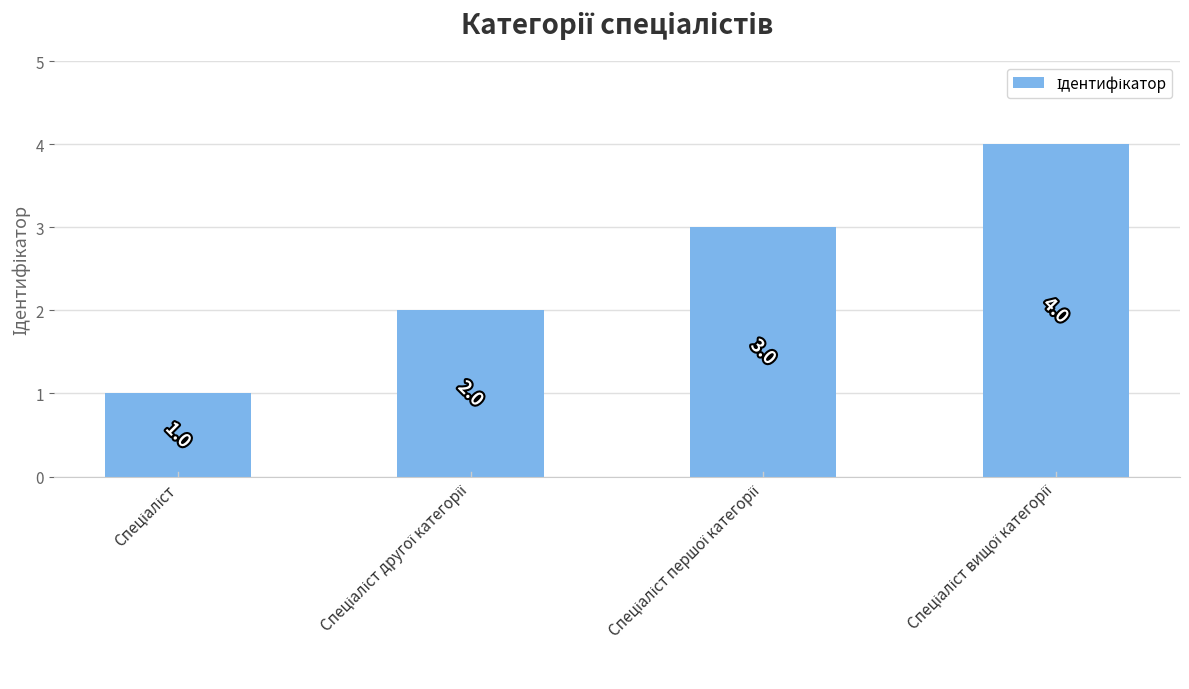

How many values are between 2 and 4?

3